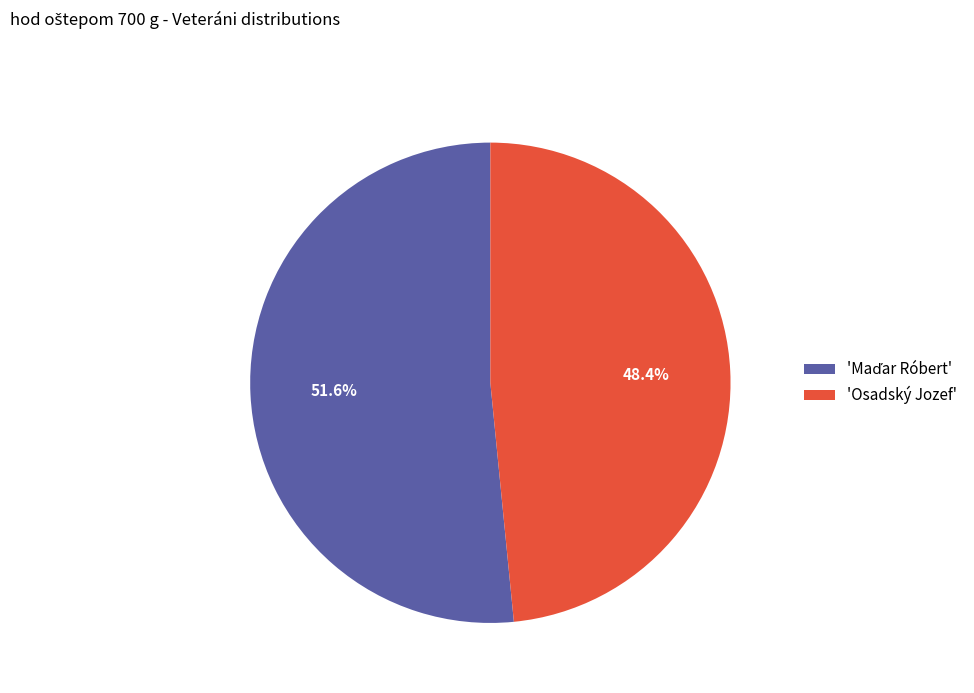

Which category has the smallest portion of the pie?

'Osadský Jozef'